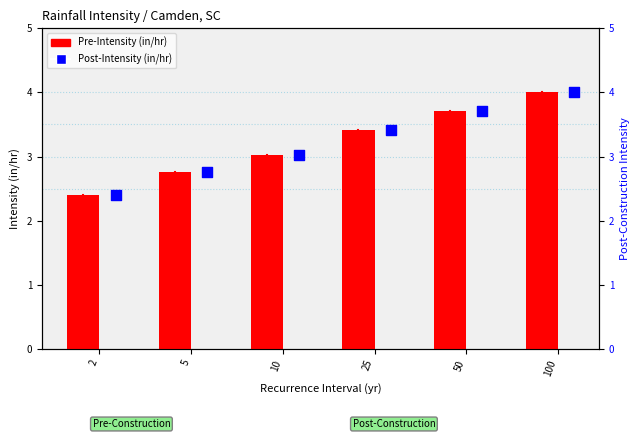

Which series reaches the minimum Y coordinate?

Pre-Intensity